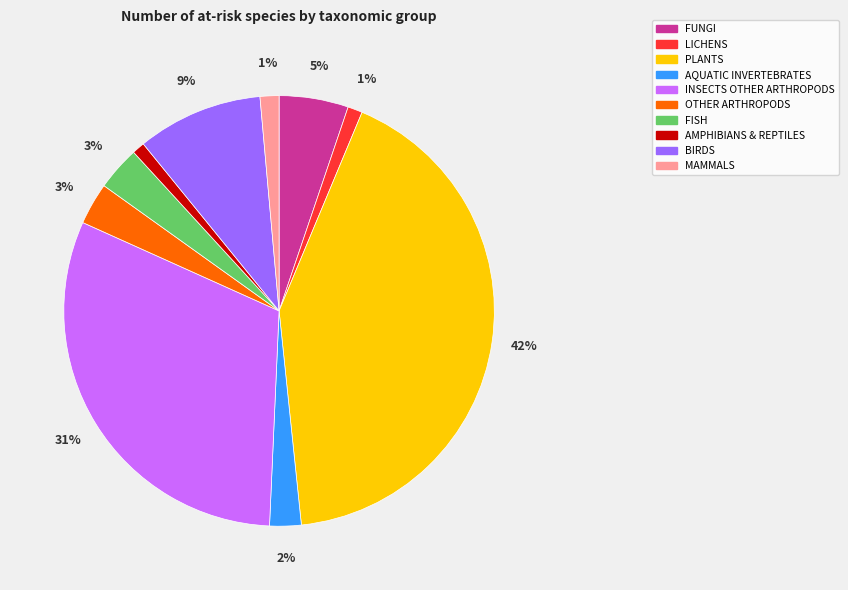

Is there any slice that represents more than half of the pie?

No